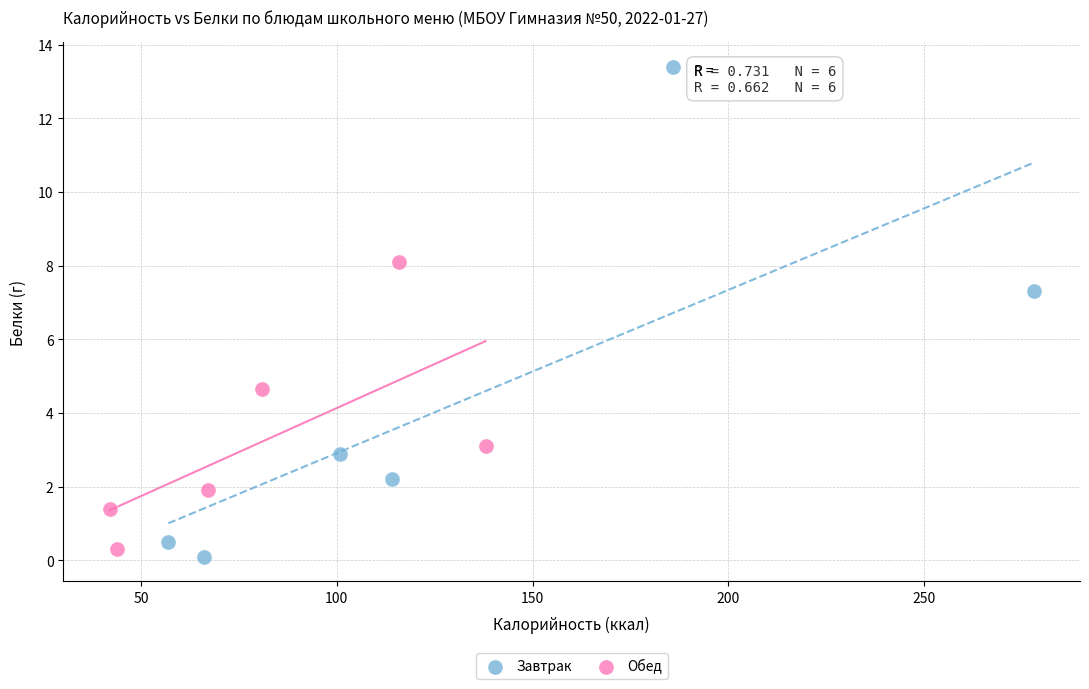

Which series contains the highest Y value?

Завтрак